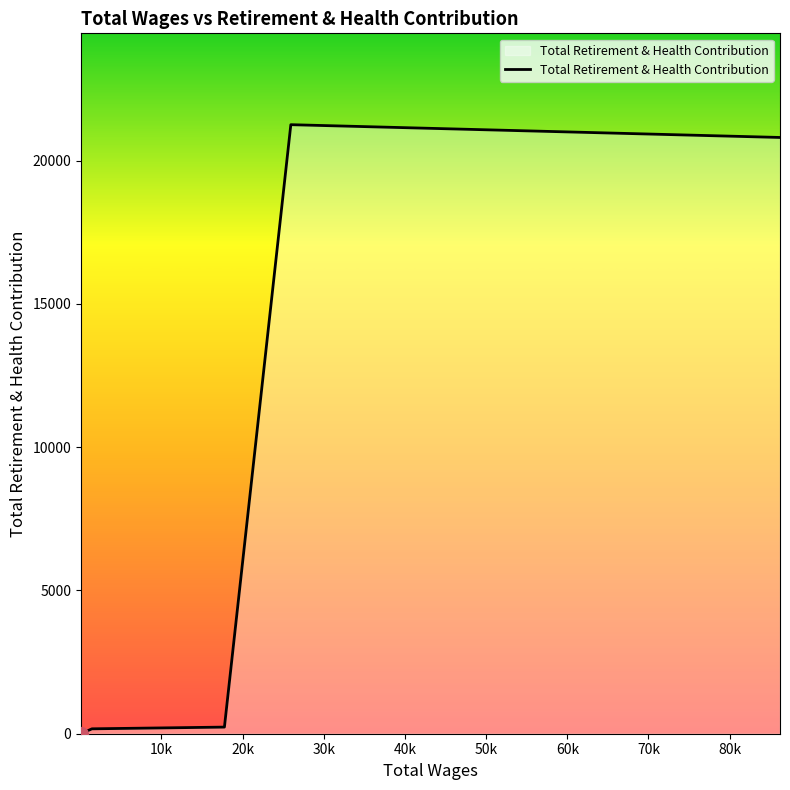

What is the maximum value shown in the chart?

21258